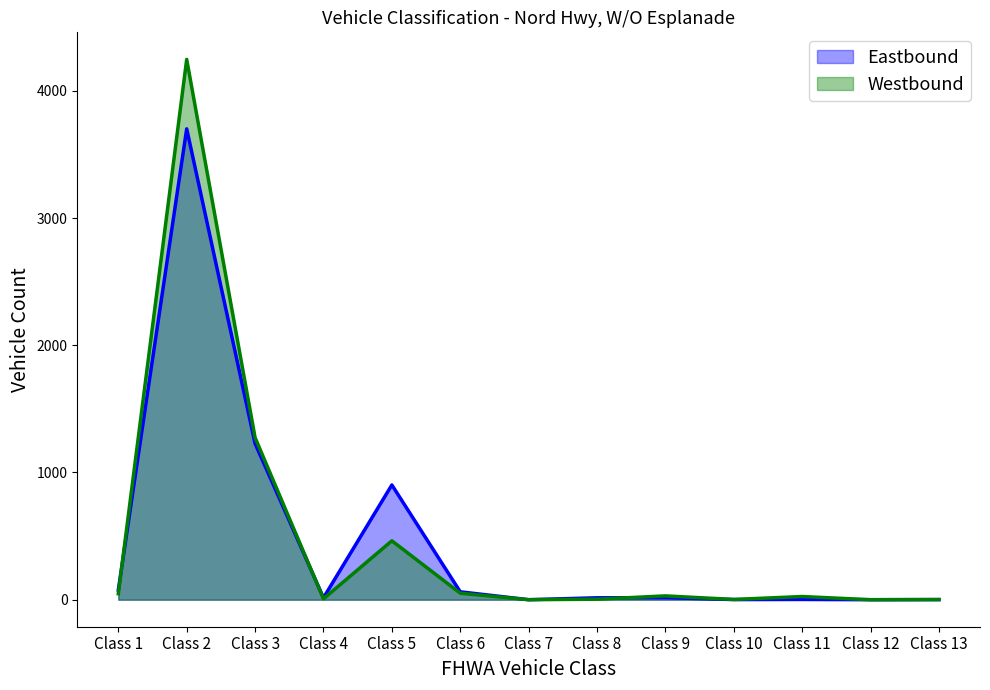

What is the spread (max minus min) of values at Class 10?

1